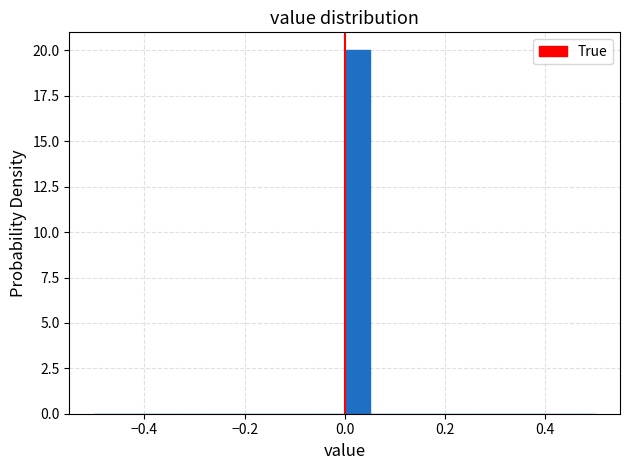

Around what value on the x-axis is the tallest bar? Give the approximate position of its centre, as read against the axis.

0.02